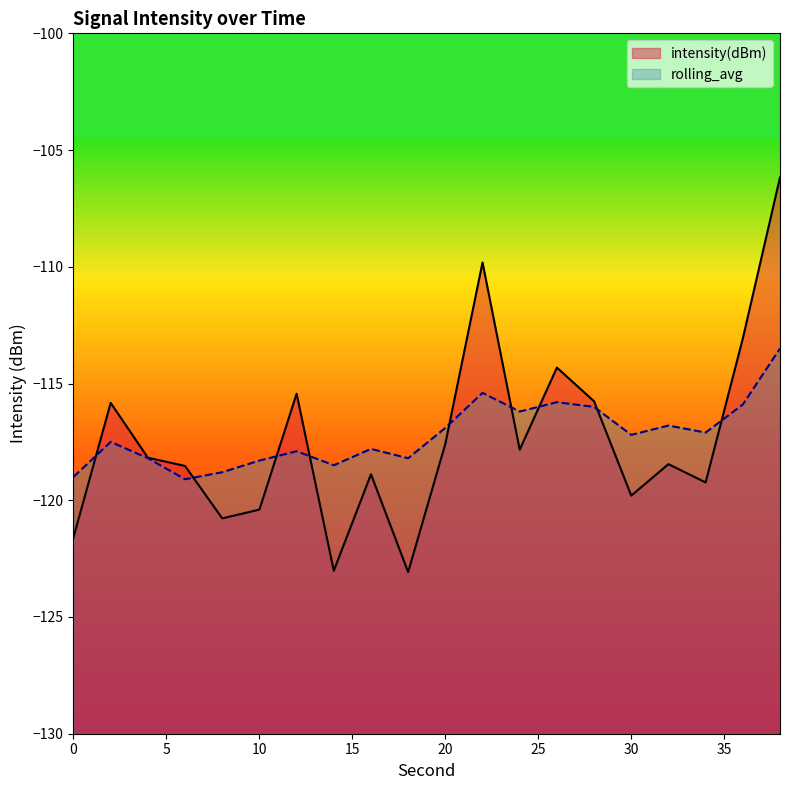

True or false: rolling_avg has a value of -205.8 at 34.

False